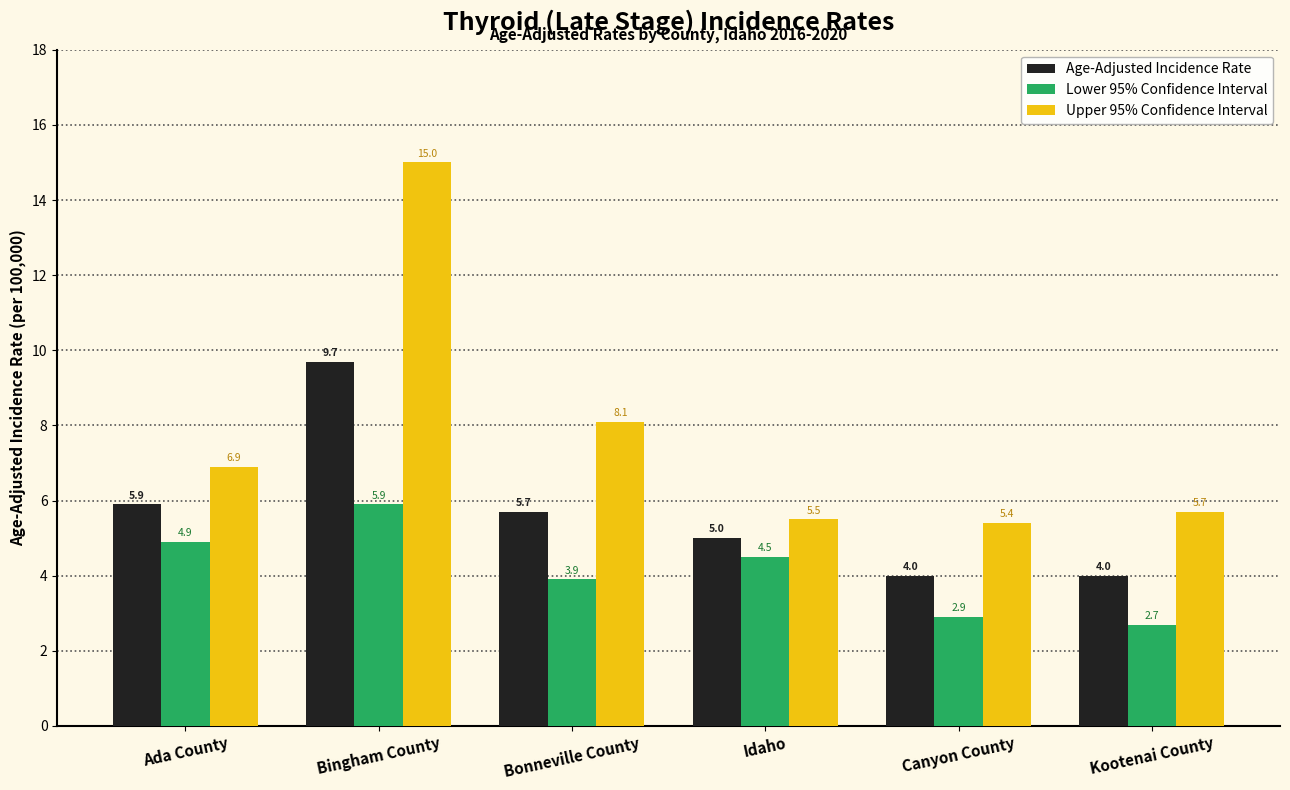

Is the value of Age-Adjusted Incidence Rate at Ada County greater than the value of Lower 95% Confidence Interval at Bonneville County?

Yes